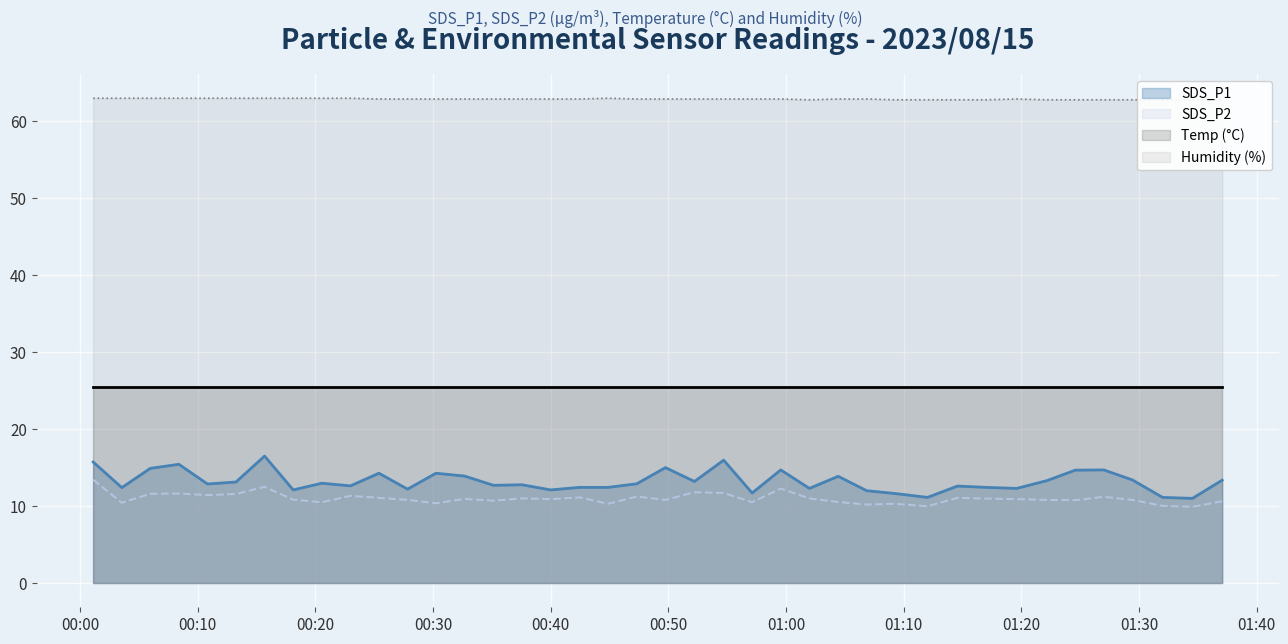

Is the value of SDS_P2 at 2023/08/15 01:24:35 greater than the value of SDS_P1 at 2023/08/15 01:17:01?

No